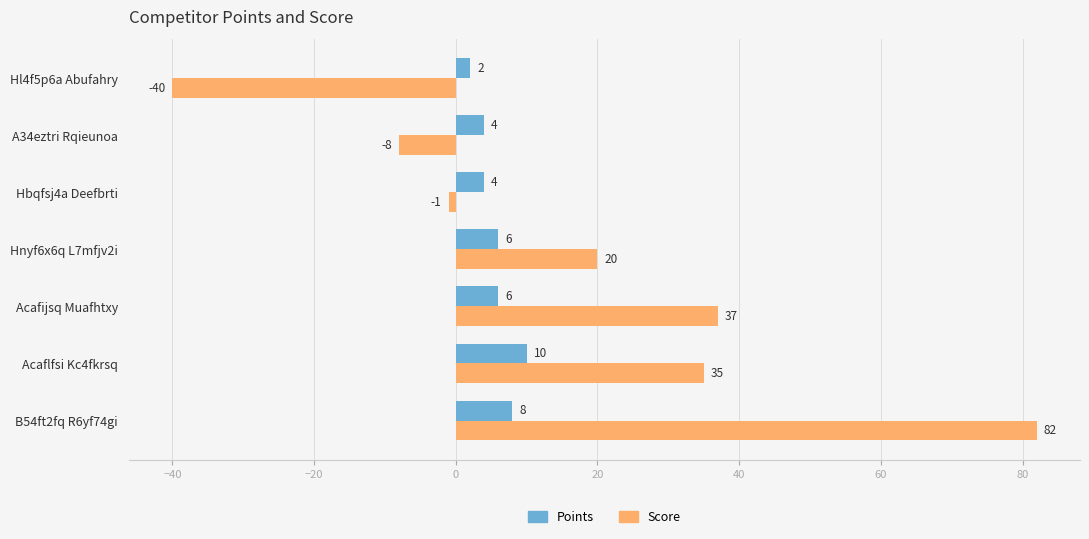

At which category does the chart reach its peak across all series?

B54ft2fq R6yf74gi